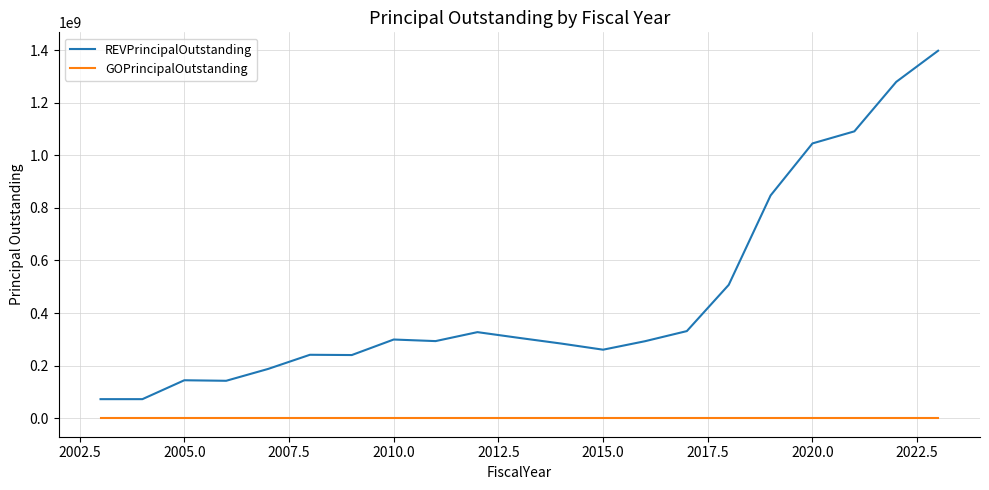

What is the lowest value of the REVPrincipalOutstanding series?

72950000